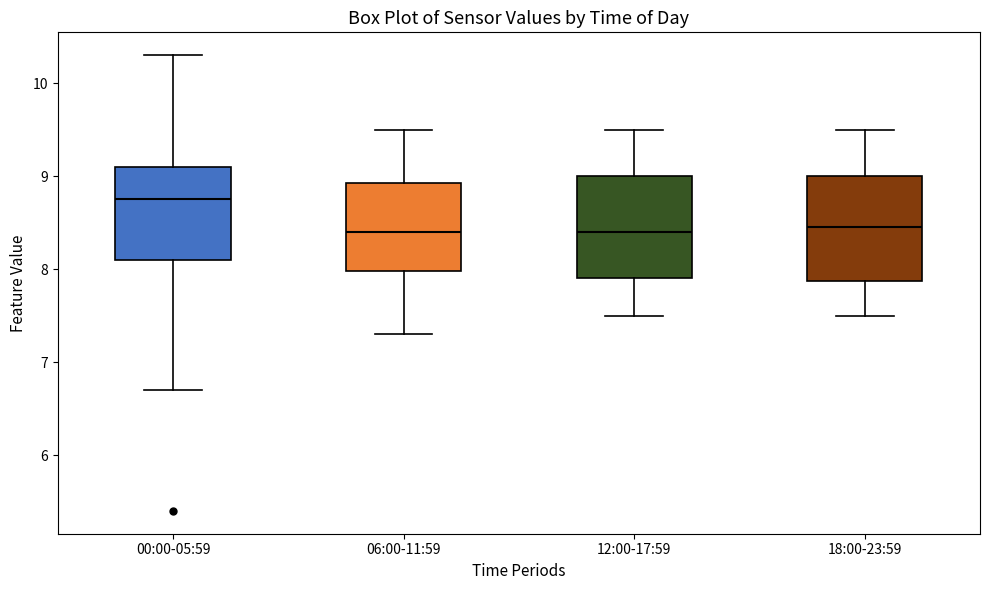

Reading left to right, transcribe this box plot: for each box, give where its median line is, the range the box spans, and where its two whiskers end, as read against the y-axis. The values are not printed on the chart, so give them approximately, as read against the axis.

00:00-05:59: median 8.8, box 8.1 to 9.1, whiskers 6.7 to 10.3
06:00-11:59: median 8.4, box 8.0 to 8.9, whiskers 7.3 to 9.5
12:00-17:59: median 8.4, box 7.9 to 9.0, whiskers 7.5 to 9.5
18:00-23:59: median 8.5, box 7.9 to 9.0, whiskers 7.5 to 9.5